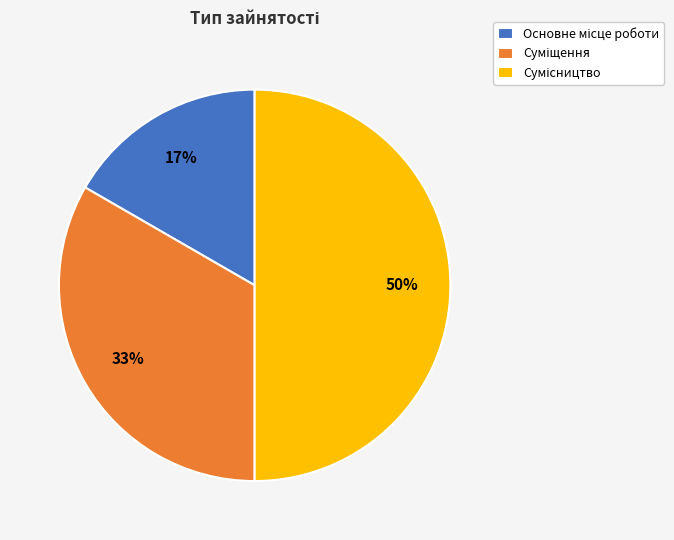

To the nearest percent, what is the average slice percentage?

33%